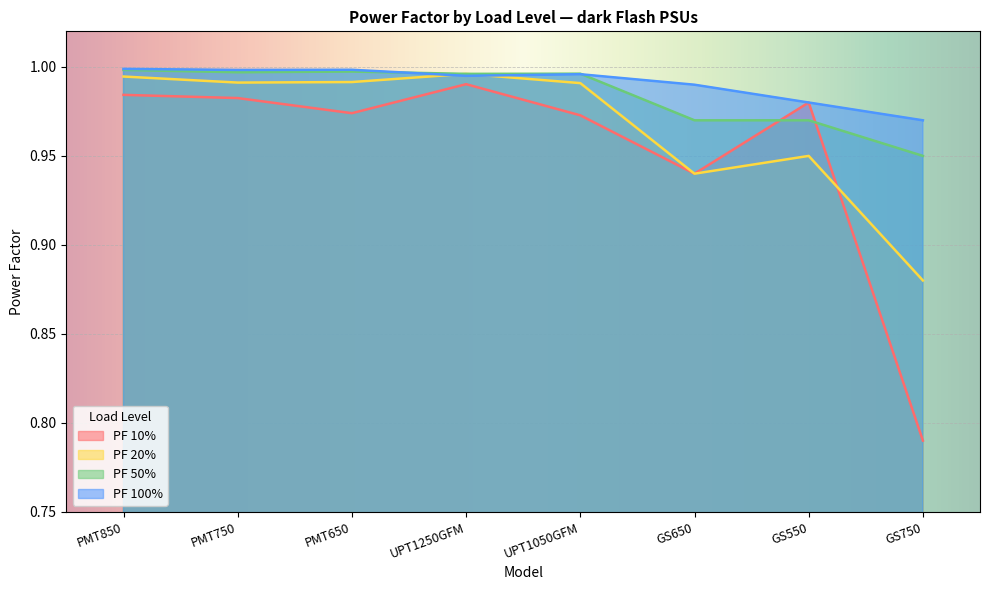

List the series in order of their overall mean, lowest first.

PF 10%, PF 20%, PF 50%, PF 100%